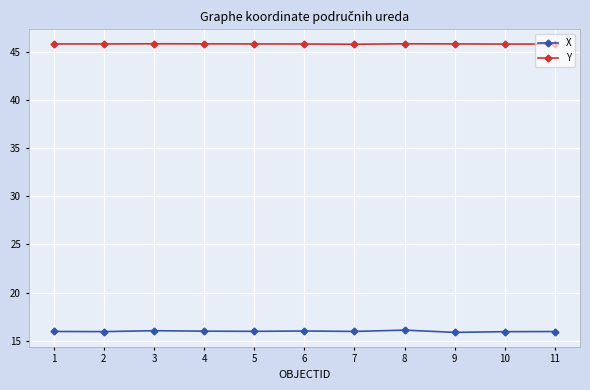

Is it true that X equals 16.1 at 3?

True